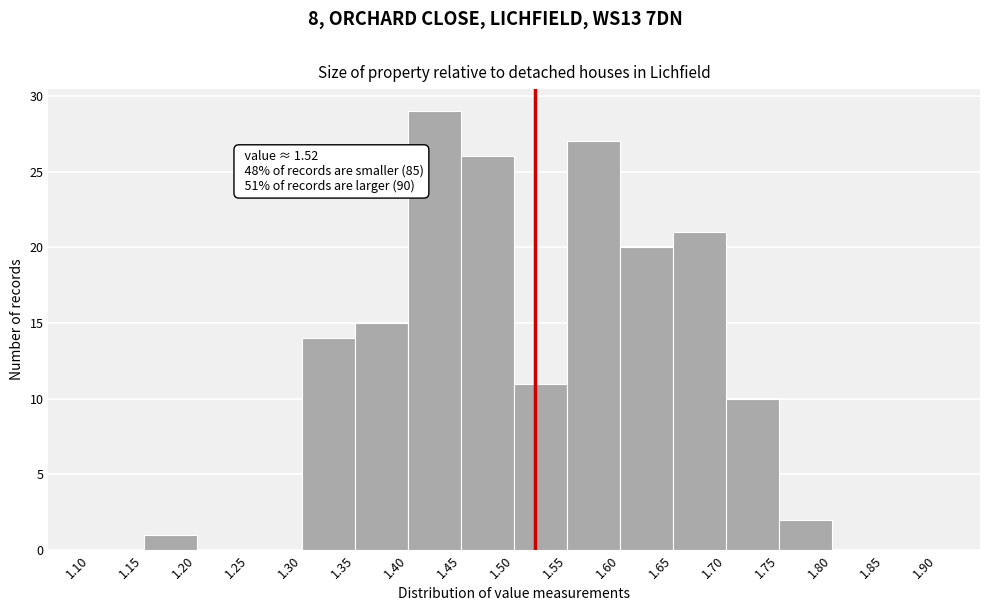

Which range on the x-axis has the tallest bar?

1.40 to 1.45